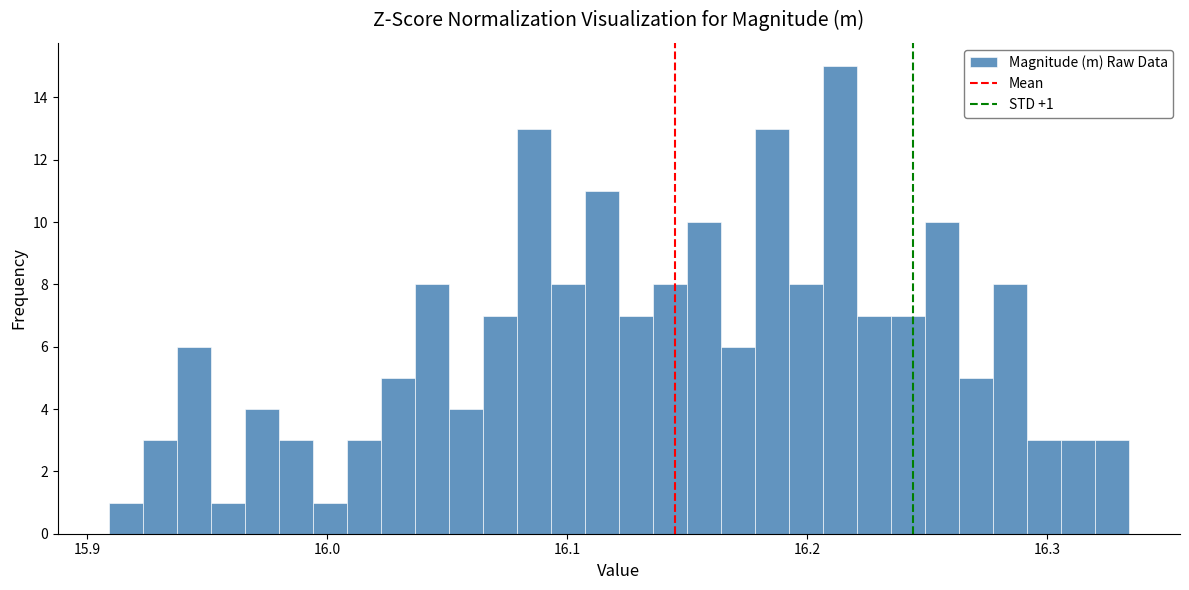

Read against the x-axis, roughly where is the centre of the tallest bar?

16.21